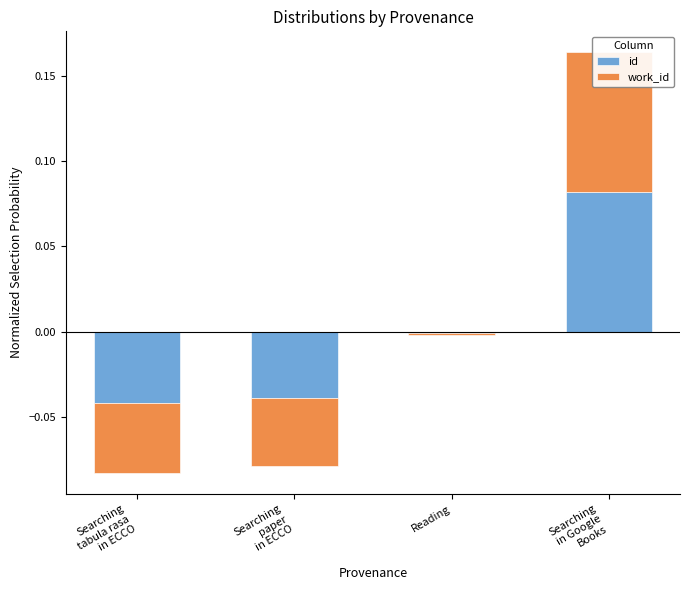

Which category has the lowest value in the work_id series?

Searching
tabula rasa
in ECCO